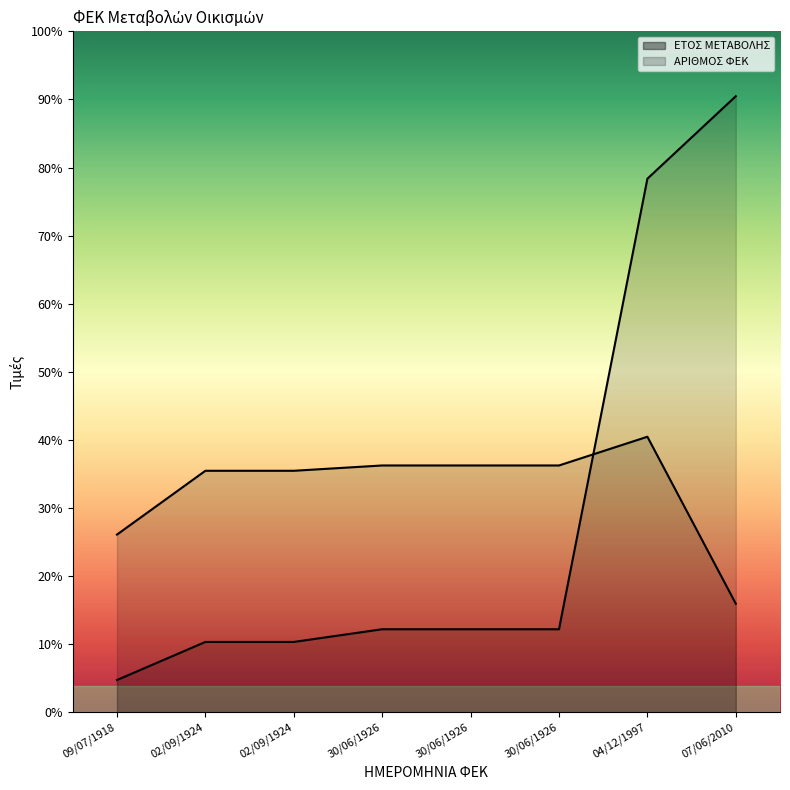

Reading left to right, extract all data points from this chart.

ΕΤΟΣ ΜΕΤΑΒΟΛΗΣ: 09/07/1918=100.0	02/09/1924=217.4	02/09/1924=217.4	30/06/1926=256.5	30/06/1926=256.5	30/06/1926=256.5	04/12/1997=1645.7	07/06/2010=1900.0
ΑΡΙΘΜΟΣ ΦΕΚ: 09/07/1918=548.4	02/09/1924=745.1	02/09/1924=745.1	30/06/1926=761.5	30/06/1926=761.5	30/06/1926=761.5	04/12/1997=850.0	07/06/2010=335.2